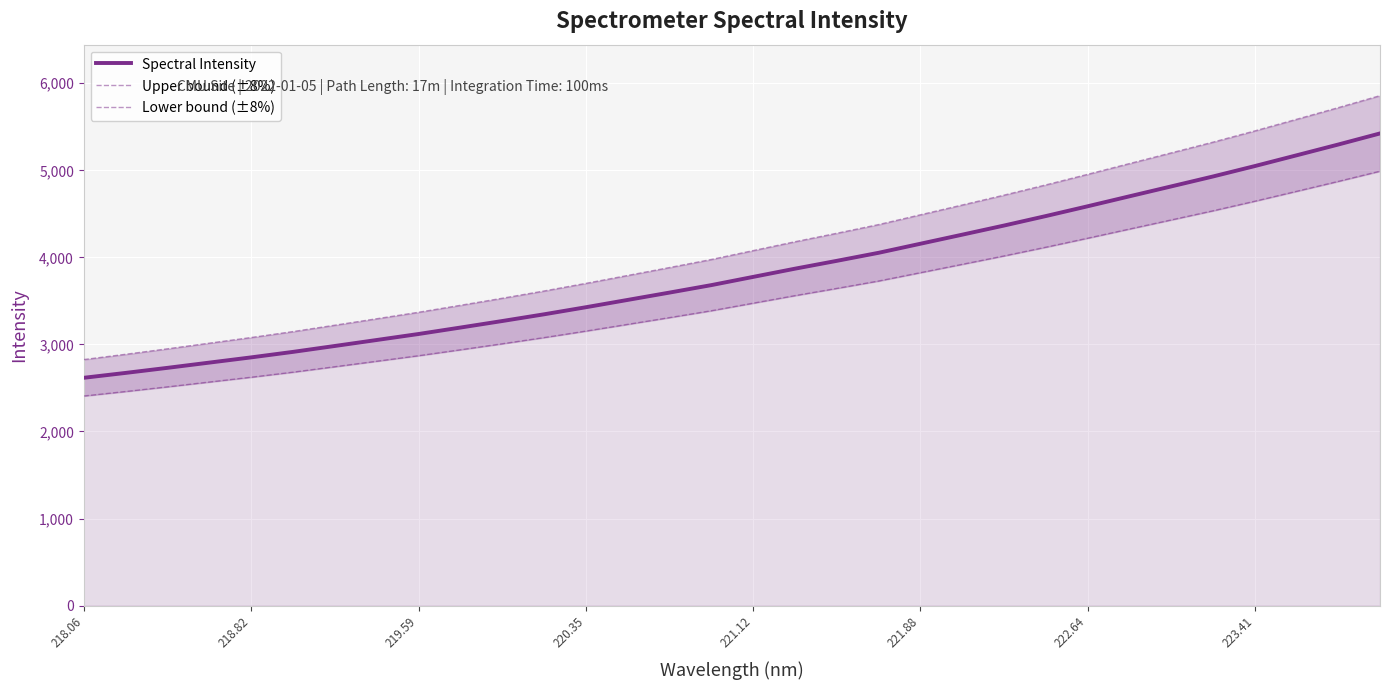

What is the lowest value of the Spectral Intensity series?

2616.7